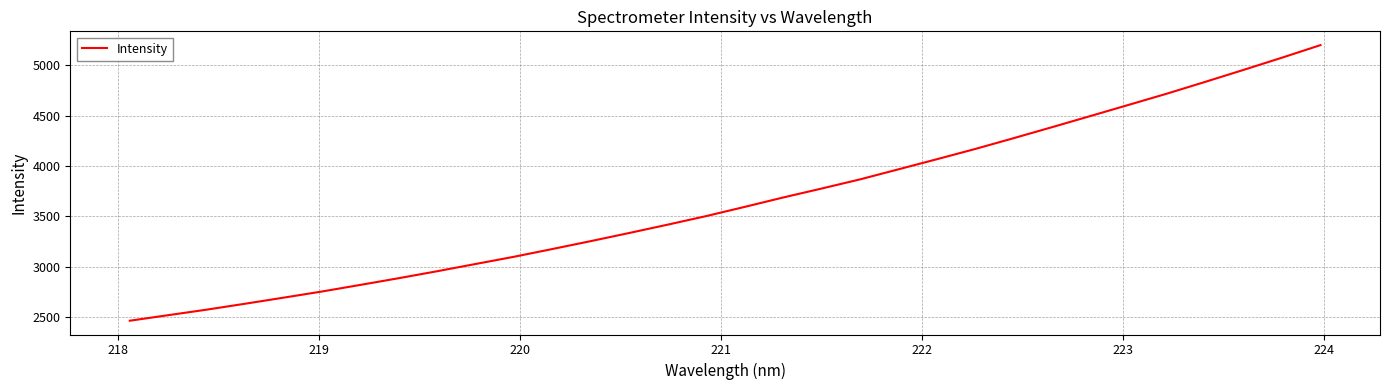

What is the greatest value displayed?

5200.1